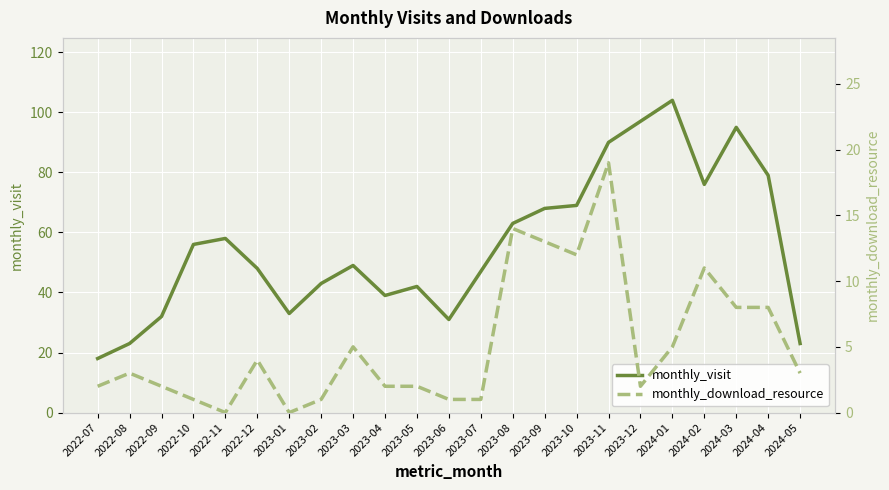

True or false: monthly_download_resource and monthly_visit cross at least once.

False